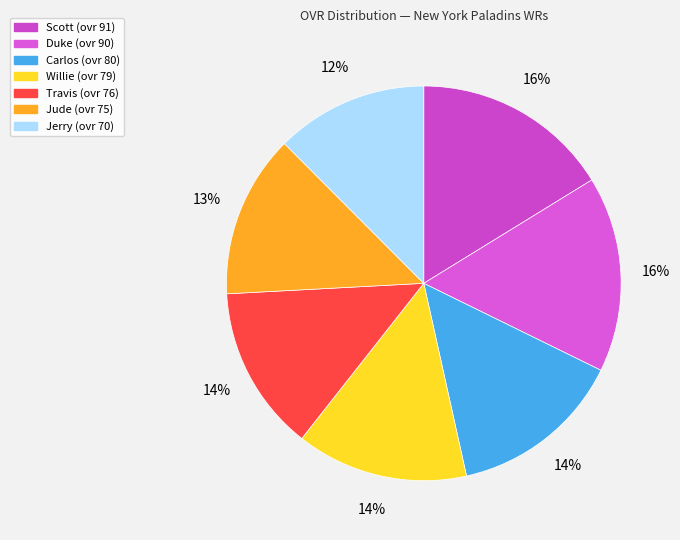

True or false: Jude accounts for 13% of the total.

True